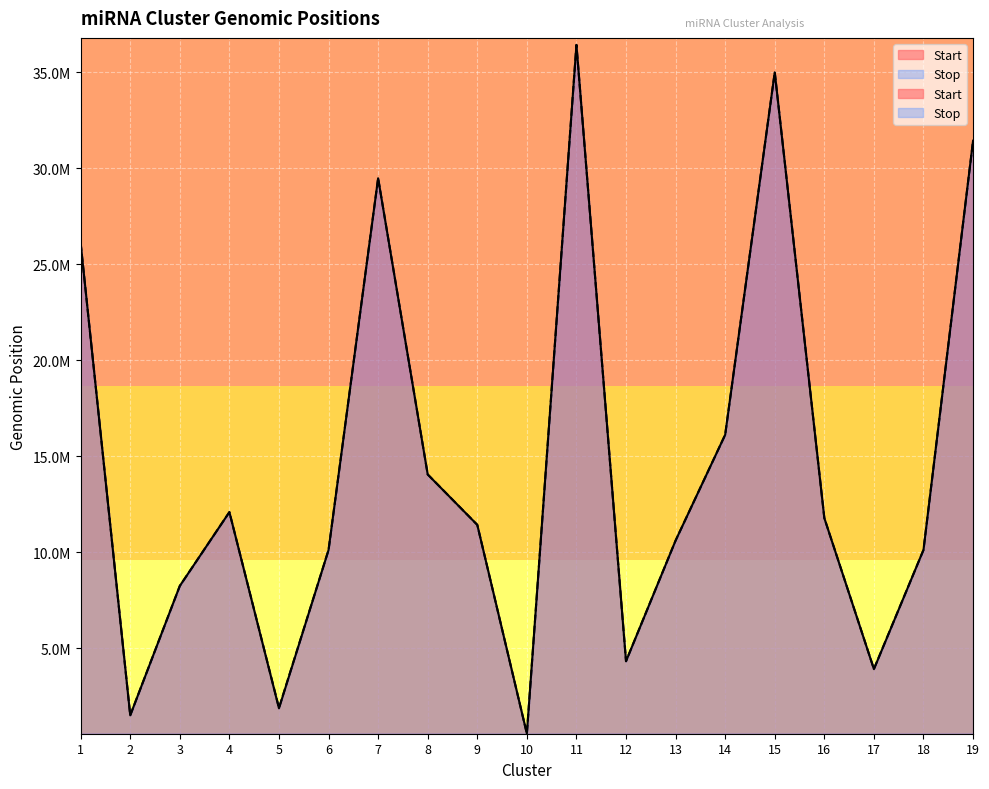

Rank the categories by Start value from lowest to highest.

10, 2, 5, 17, 12, 3, 6, 18, 13, 9, 16, 4, 8, 14, 1, 7, 19, 15, 11